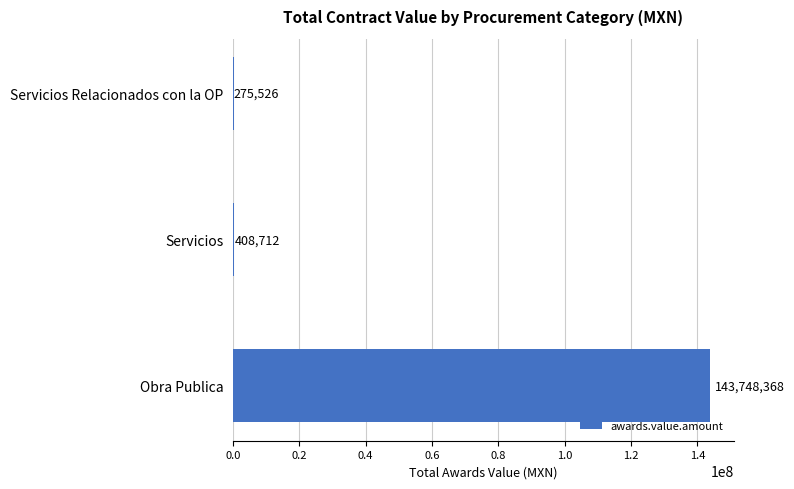

What is the change in value from Obra Publica to Servicios Relacionados con la OP?

-143472842.0